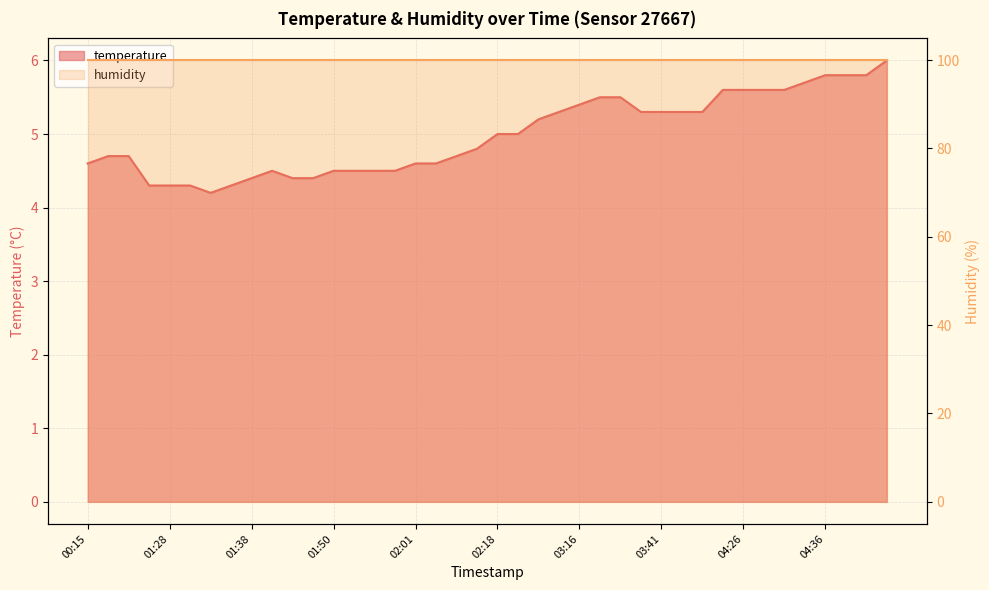

Where does the data first go above 5?

02:51